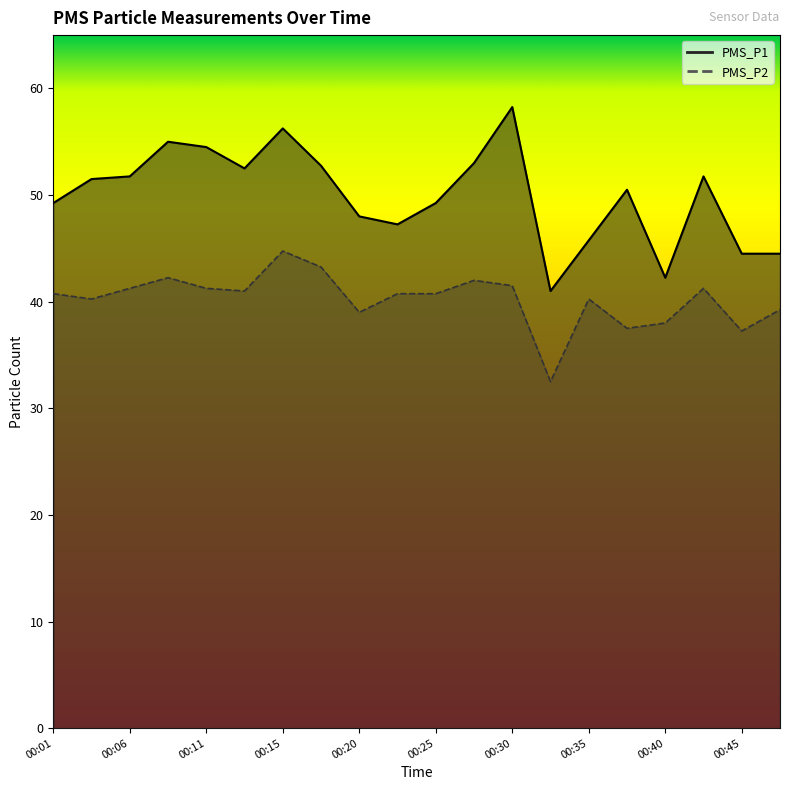

True or false: PMS_P1 and PMS_P2 cross at least once.

False